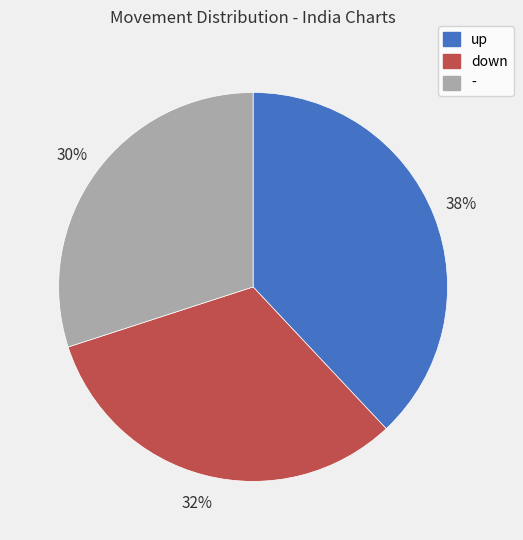

What percentage is the - slice, to the nearest percent?

30%